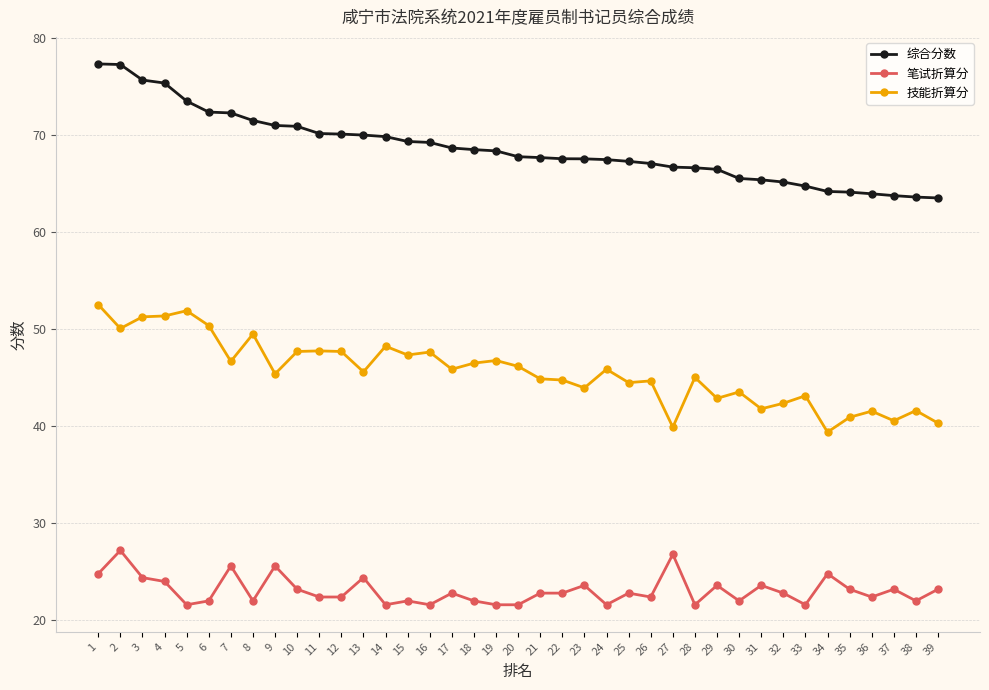

What are all the series names shown in the legend?

综合分数, 笔试折算分, 技能折算分